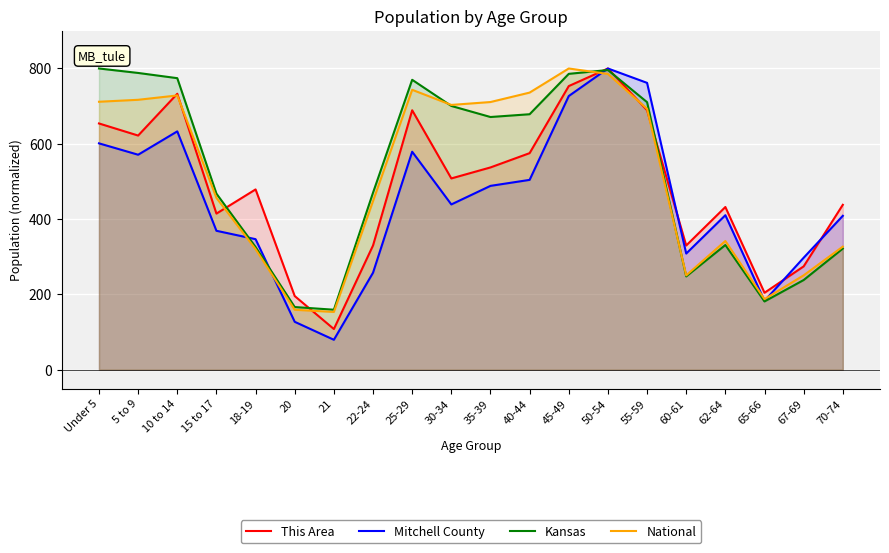

List the series in order of their peak value, lowest first.

This Area, Mitchell County, Kansas, National